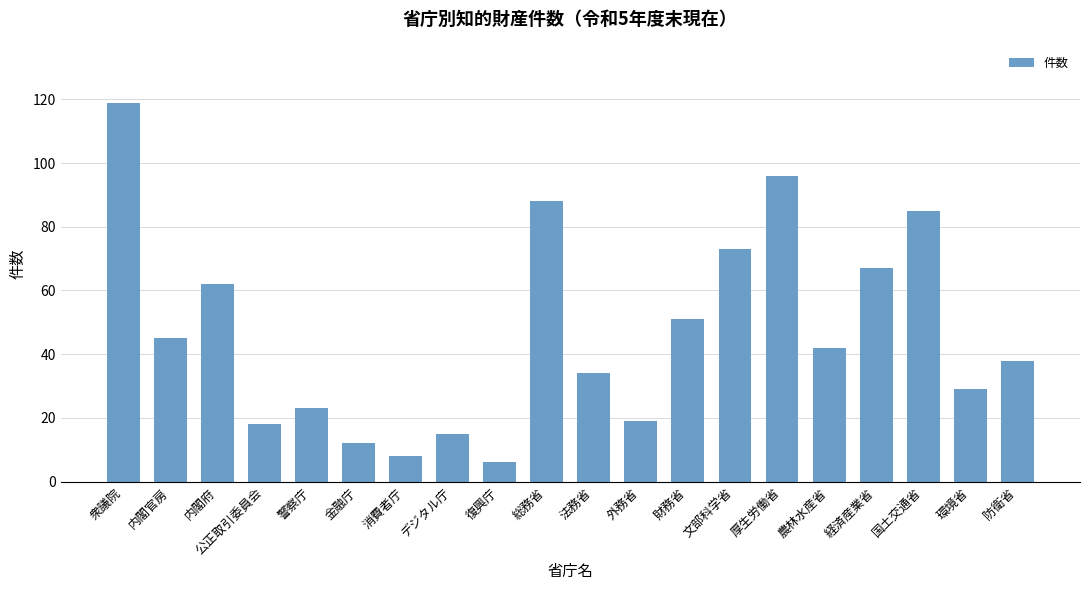

True or false: the data shows 16 at 財務省.

False